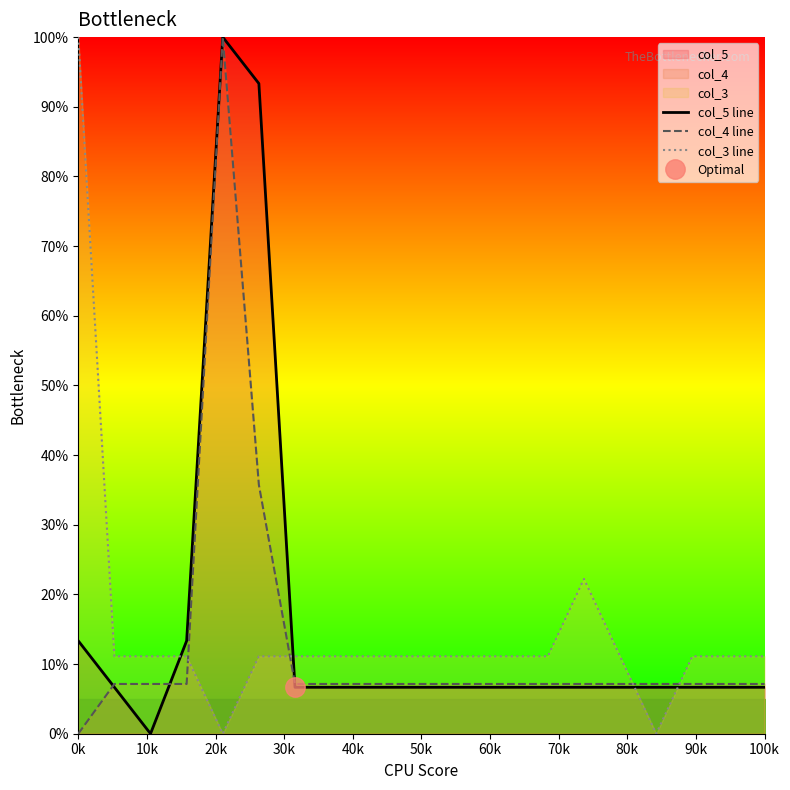

The value of col_3 line at 100k is 11.1. True or false?

True